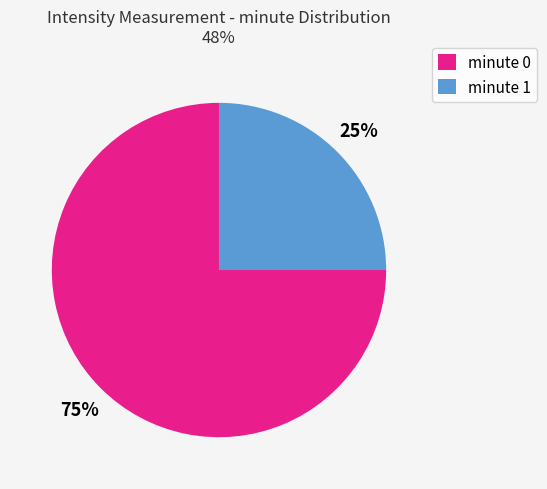

To the nearest percent, what portion does minute 1 represent?

25%